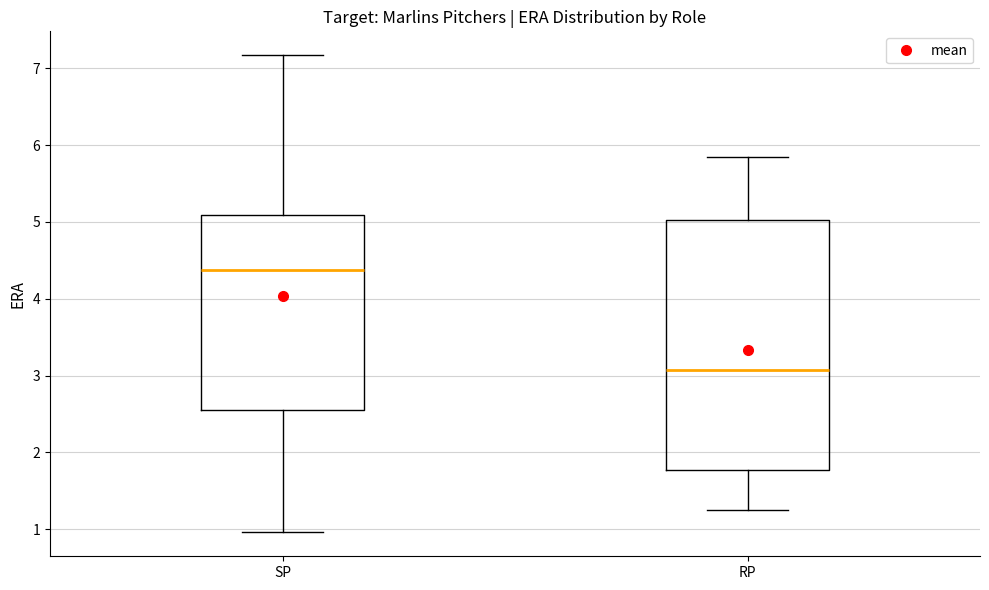

Which box is the tallest, from its lower edge to its upper edge?

RP